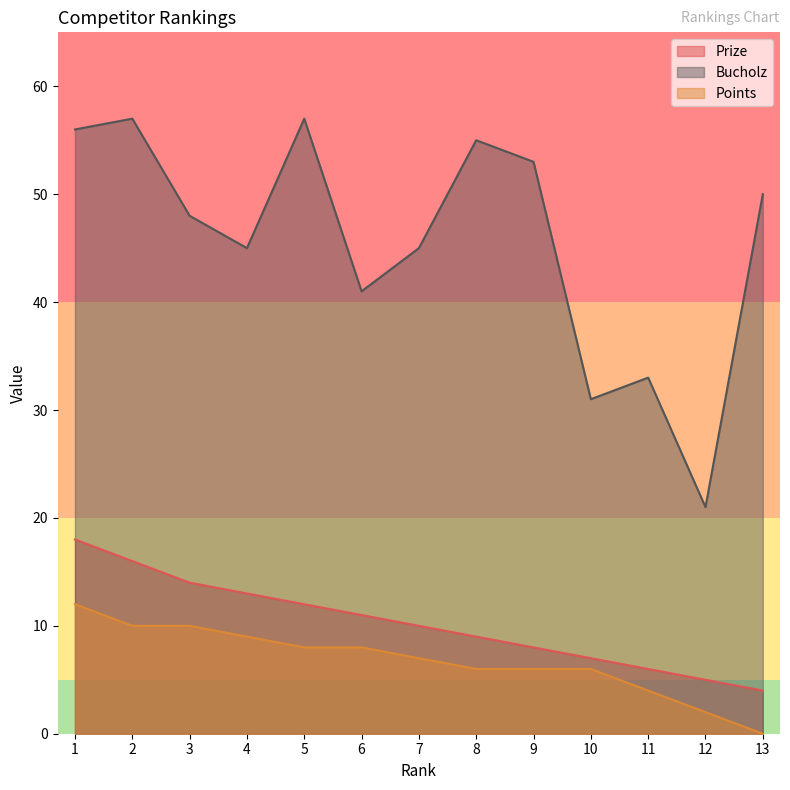

What is the sum of all Prize values?

133